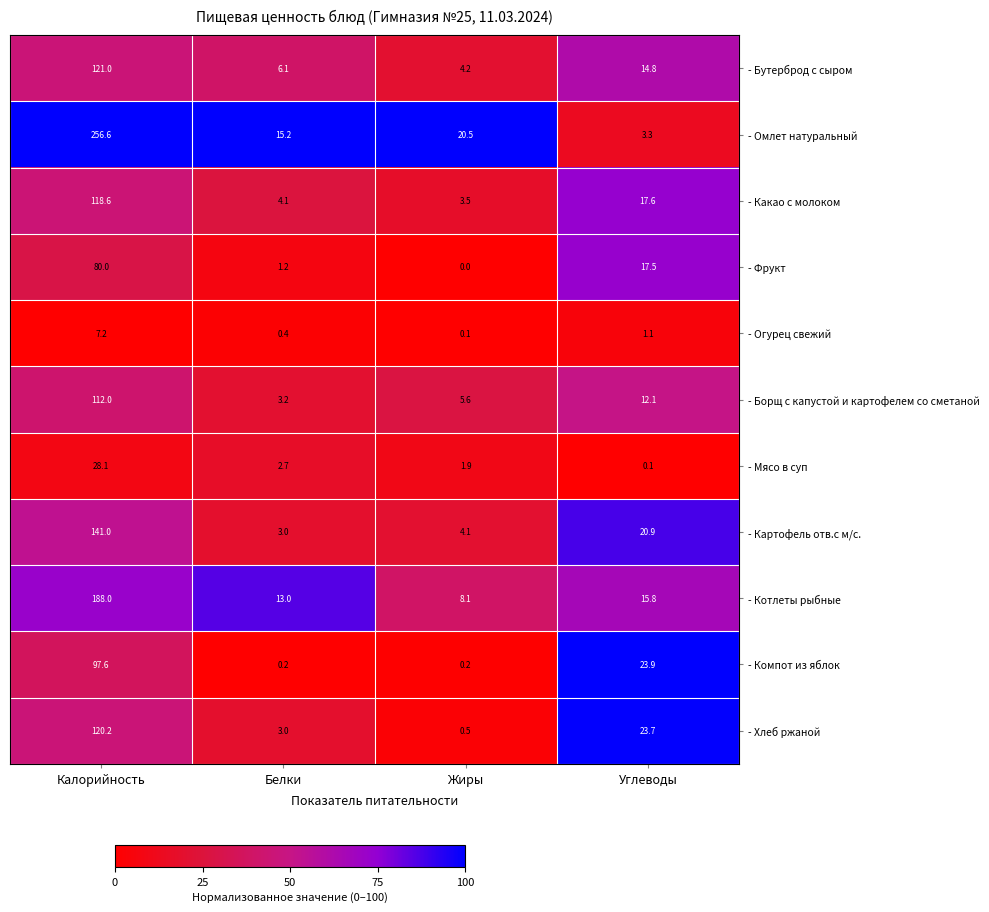

Count the number of data series in this chart.

11